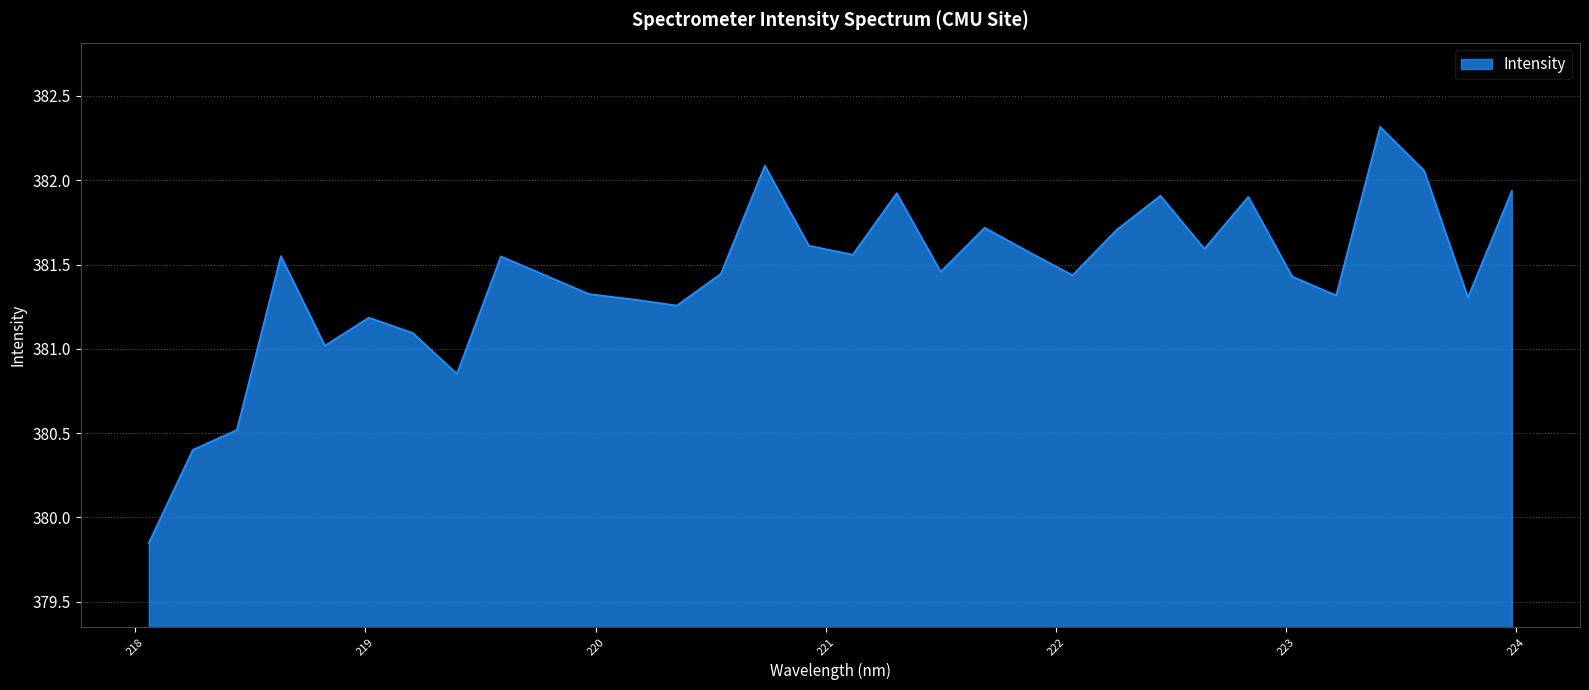

What is the maximum value shown in the chart?

382.3